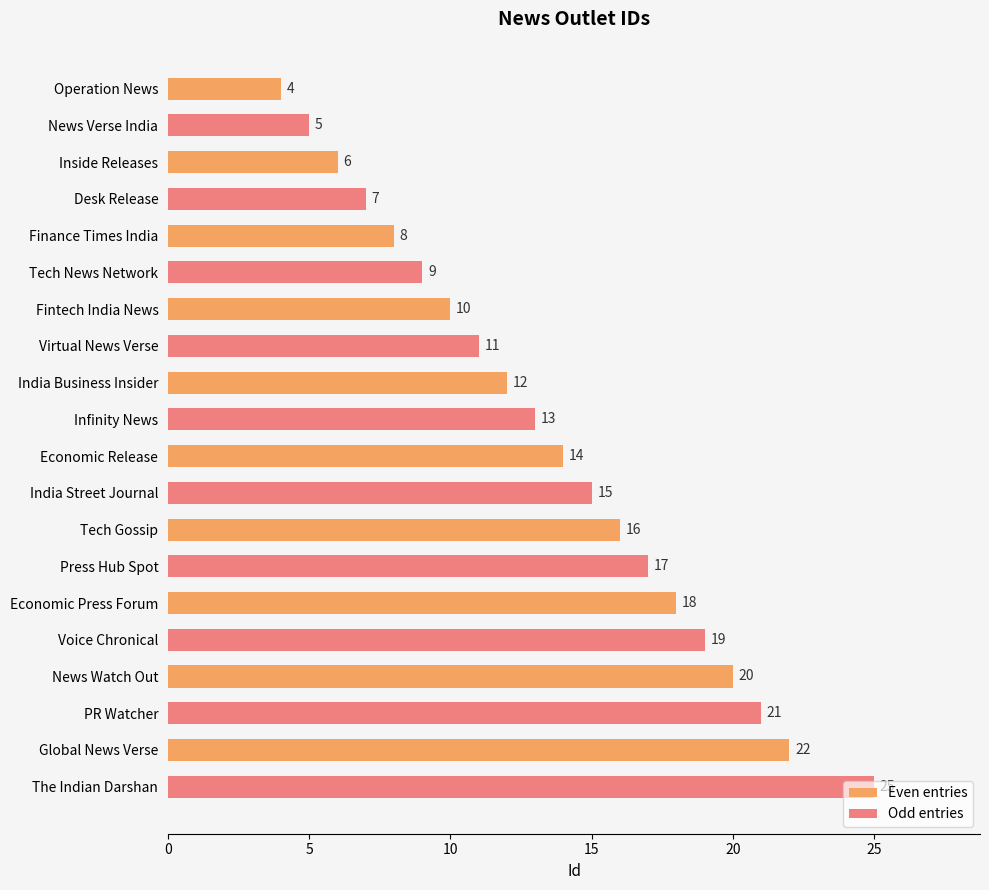

How many categories are shown in the chart?

10